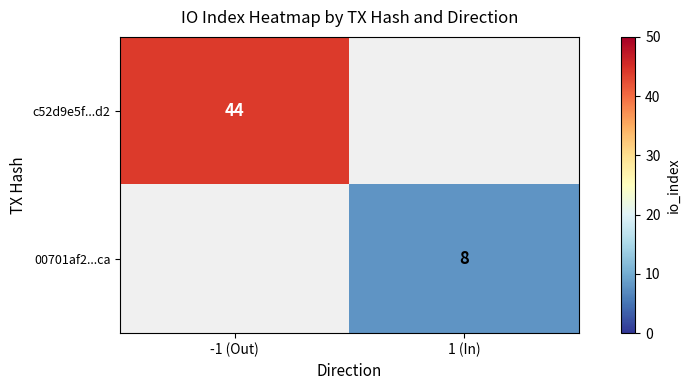

True or false: 00701af2...ca has a value of 8 at 1 (In).

True